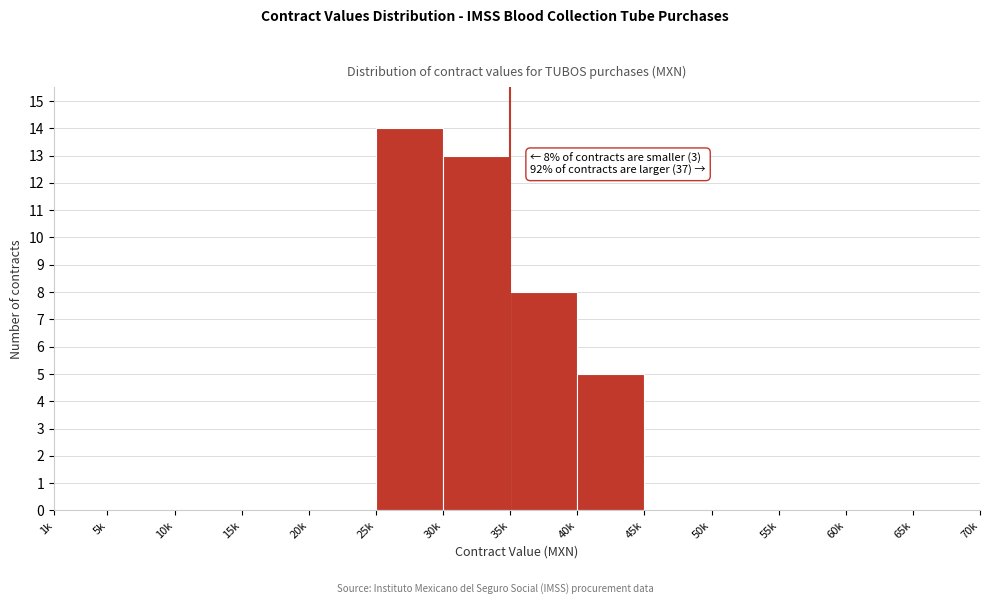

Reading left to right, extract all data points from this chart.

1k=0	5k=0	10k=0	15k=0	20k=0	25k=14	30k=13	35k=8	40k=5	45k=0	50k=0	55k=0	60k=0	65k=0